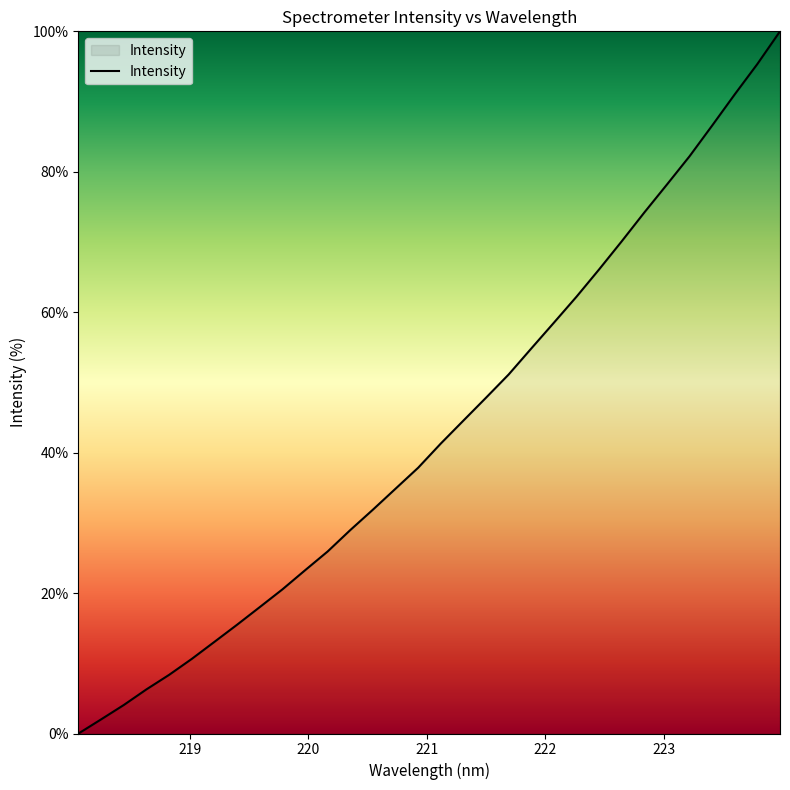

Does the chart display data point markers on the line(s)?

No